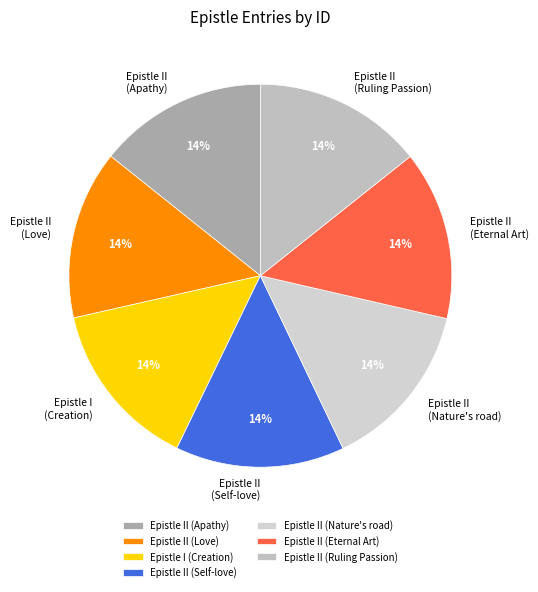

To the nearest percent, what percentage of the pie is Epistle II (Self-love)?

14%